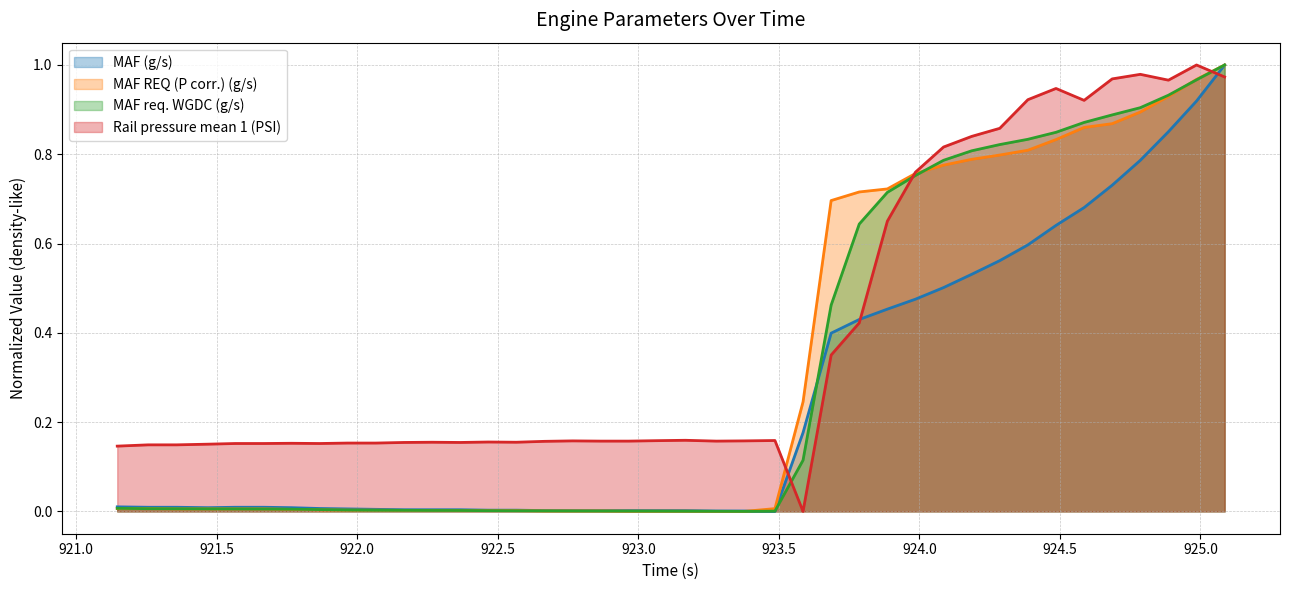

Reading right to left, list all the values displayed in this chart.

MAF (g/s): 1.0	0.9	0.9	0.8	0.7	0.7	0.6	0.6	0.6	0.5	0.5	0.5	0.5	0.4	0.4	0.2	0.0	0.0	0.0	0.0	0.0	0.0	0.0	0.0	0.0	0.0	0.0	0.0	0.0	0.0	0.0	0.0	0.0	0.0	0.0	0.0	0.0	0.0	0.0	0.0
MAF REQ (P corr.) (g/s): 1.0	1.0	0.9	0.9	0.9	0.9	0.8	0.8	0.8	0.8	0.8	0.8	0.7	0.7	0.7	0.2	0.0	0.0	0.0	0.0	0.0	0.0	0.0	0.0	0.0	0.0	0.0	0.0	0.0	0.0	0.0	0.0	0.0	0.0	0.0	0.0	0.0	0.0	0.0	0.0
MAF req. WGDC (g/s): 1.0	1.0	0.9	0.9	0.9	0.9	0.8	0.8	0.8	0.8	0.8	0.8	0.7	0.6	0.5	0.1	0.0	0.0	0.0	0.0	0.0	0.0	0.0	0.0	0.0	0.0	0.0	0.0	0.0	0.0	0.0	0.0	0.0	0.0	0.0	0.0	0.0	0.0	0.0	0.0
Rail pressure mean 1 (PSI): 1.0	1.0	1.0	1.0	1.0	0.9	0.9	0.9	0.9	0.8	0.8	0.8	0.7	0.4	0.4	0.0	0.2	0.2	0.2	0.2	0.2	0.2	0.2	0.2	0.2	0.2	0.2	0.2	0.2	0.2	0.2	0.2	0.2	0.2	0.2	0.2	0.2	0.1	0.1	0.1